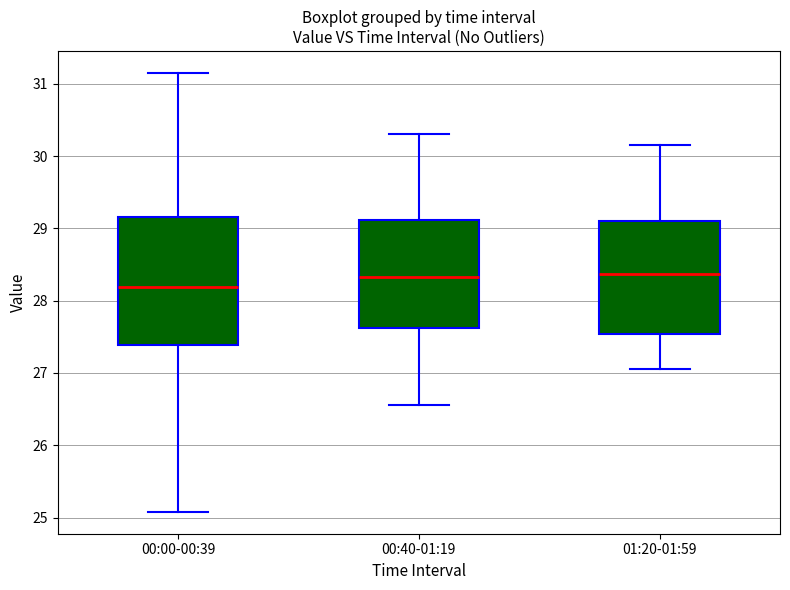

Comparing the boxes themselves (not the whiskers), which one is the tallest?

00:00-00:39